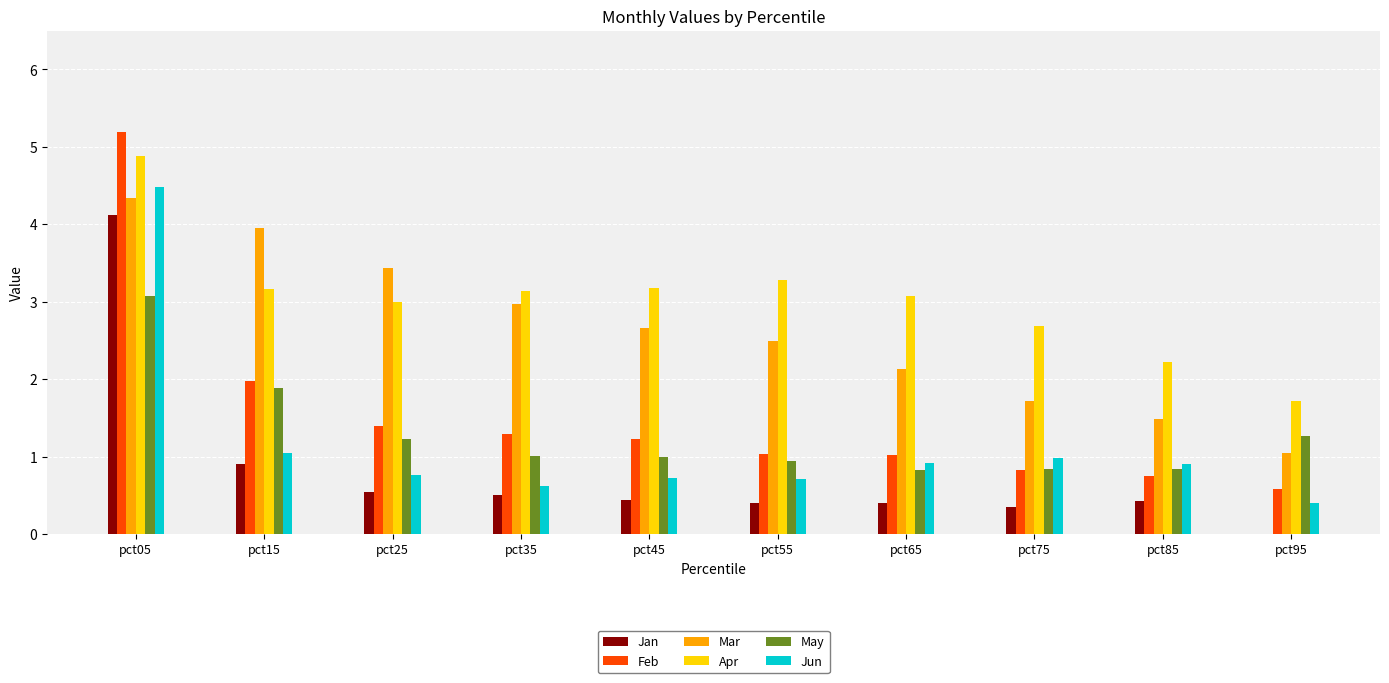

What is the sum of all Jun values?

11.5